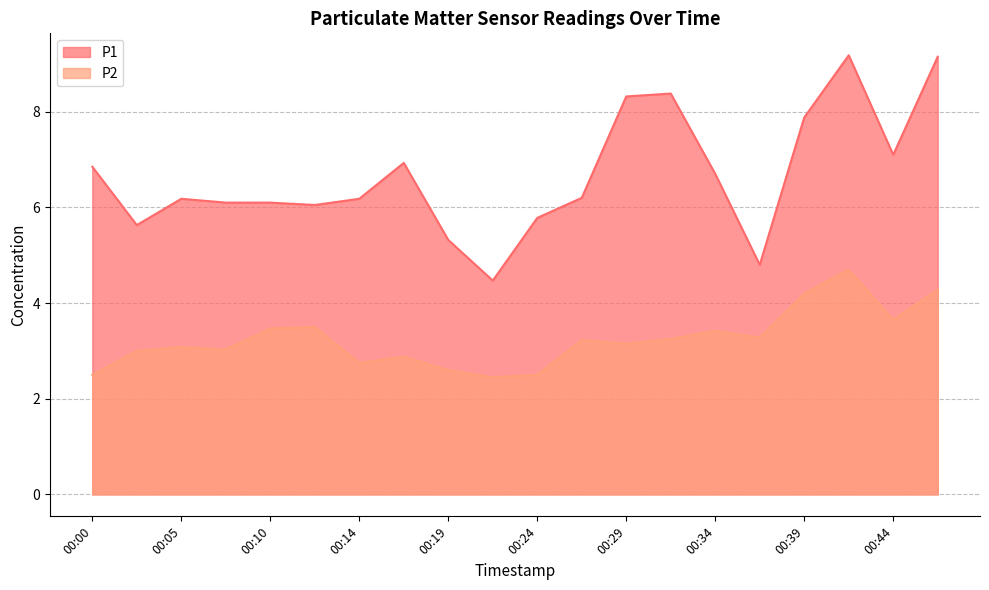

List the series in order of their overall mean, lowest first.

P2, P1